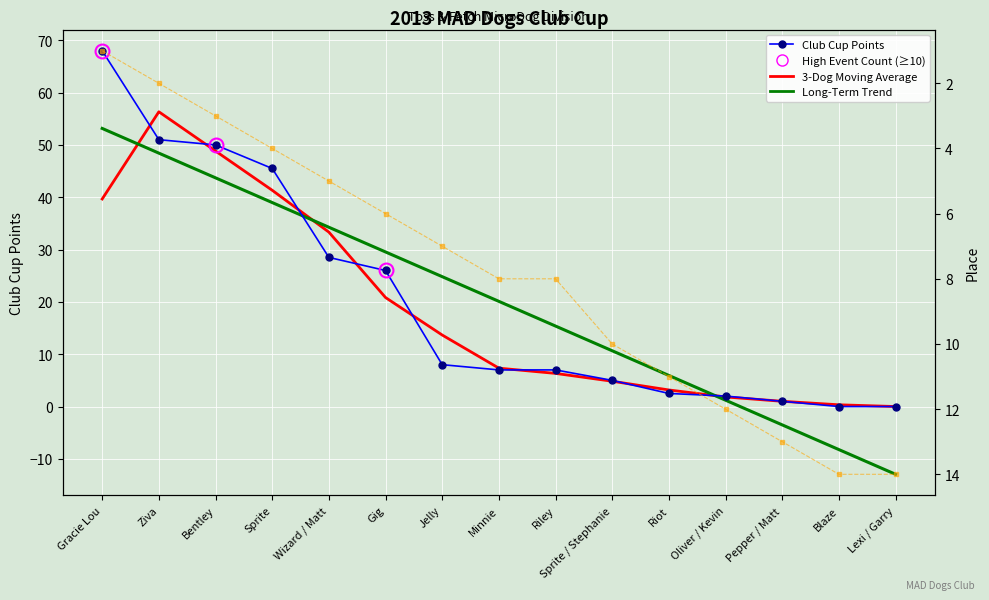

What is the label of the 13th point from the left?

Pepper / Matt